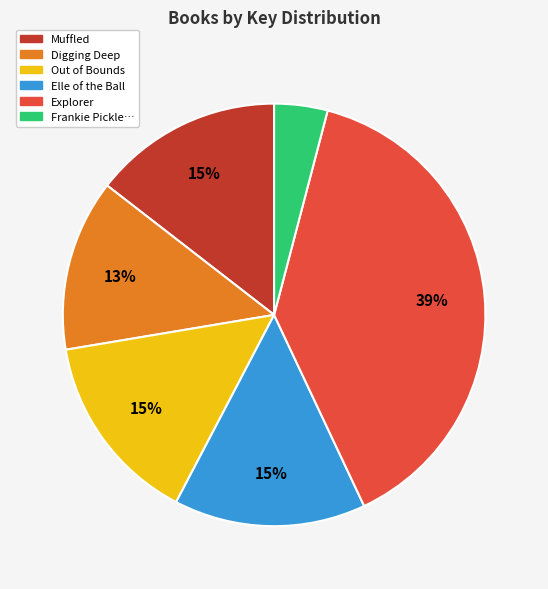

To the nearest percent, what is the average slice percentage?

17%